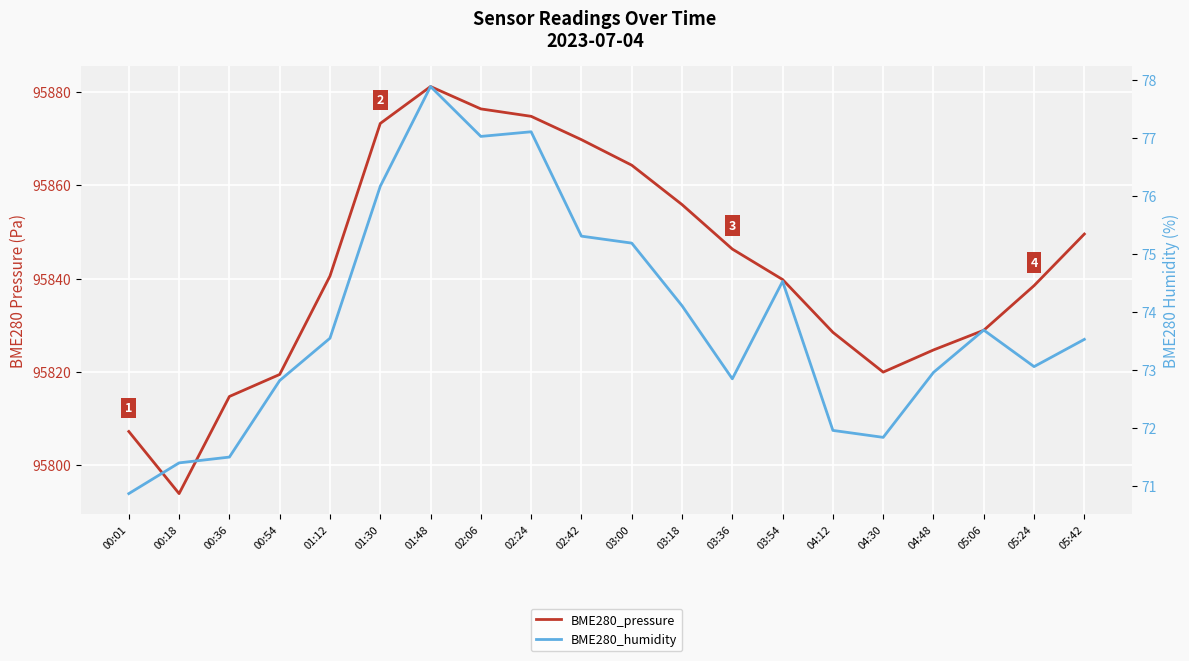

True or false: BME280_pressure and BME280_humidity cross at least once.

False